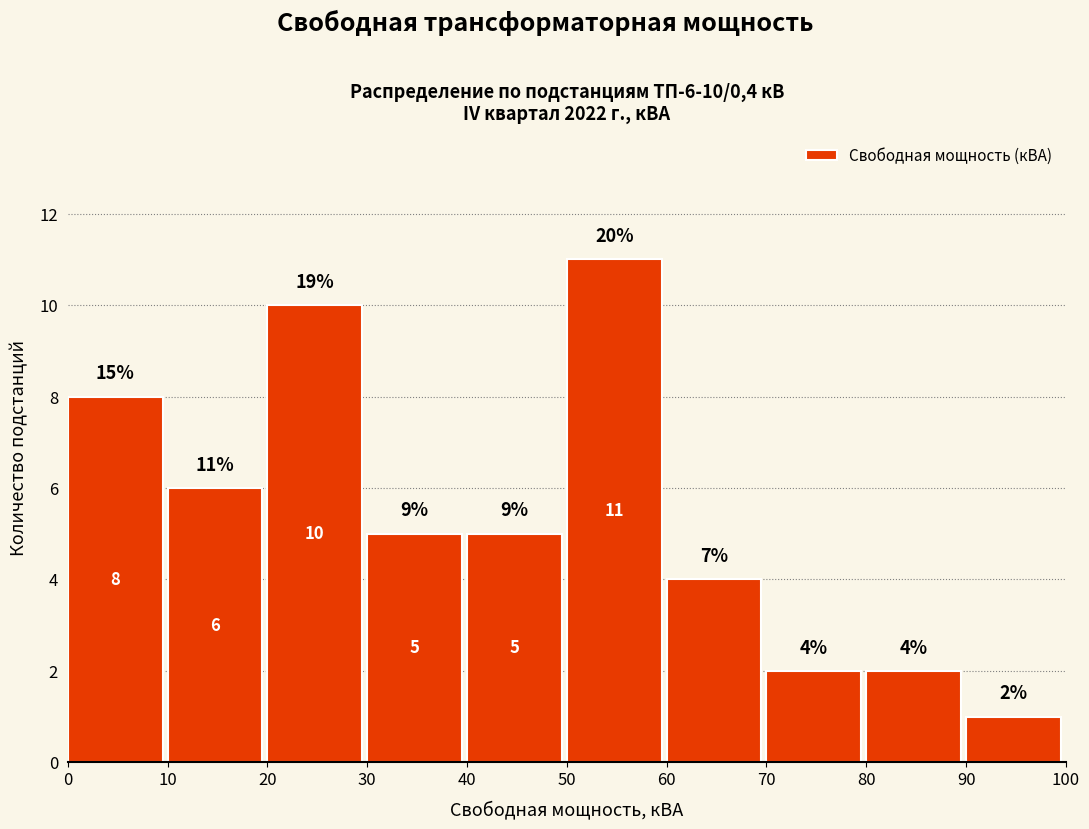

Over which range of the x-axis is the bar tallest?

50 to 60